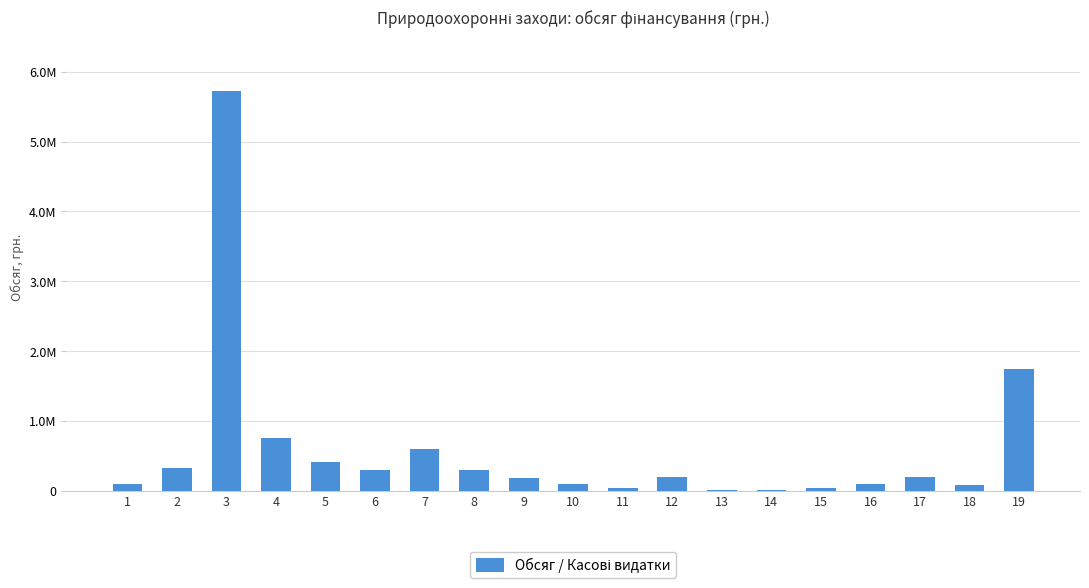

What is the sum of all values?

11260805.1